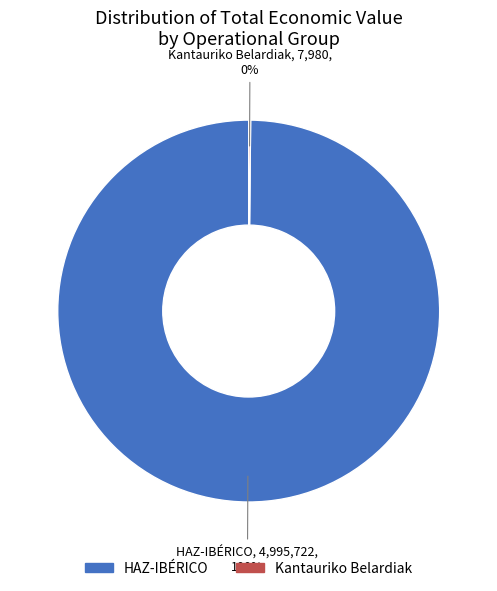

What is the largest slice in the pie chart?

HAZ-IBÉRICO